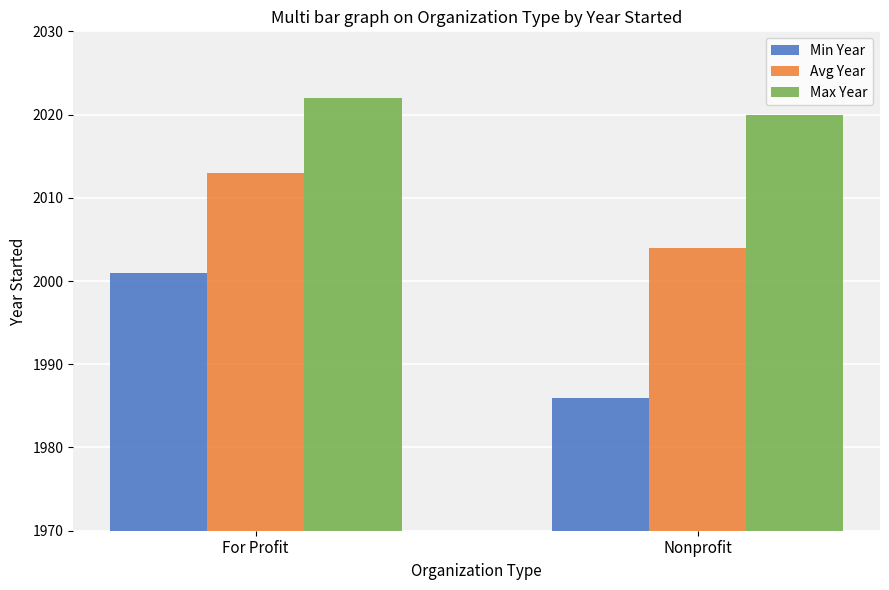

What is the difference between the maximum and minimum values in the Max Year series?

2